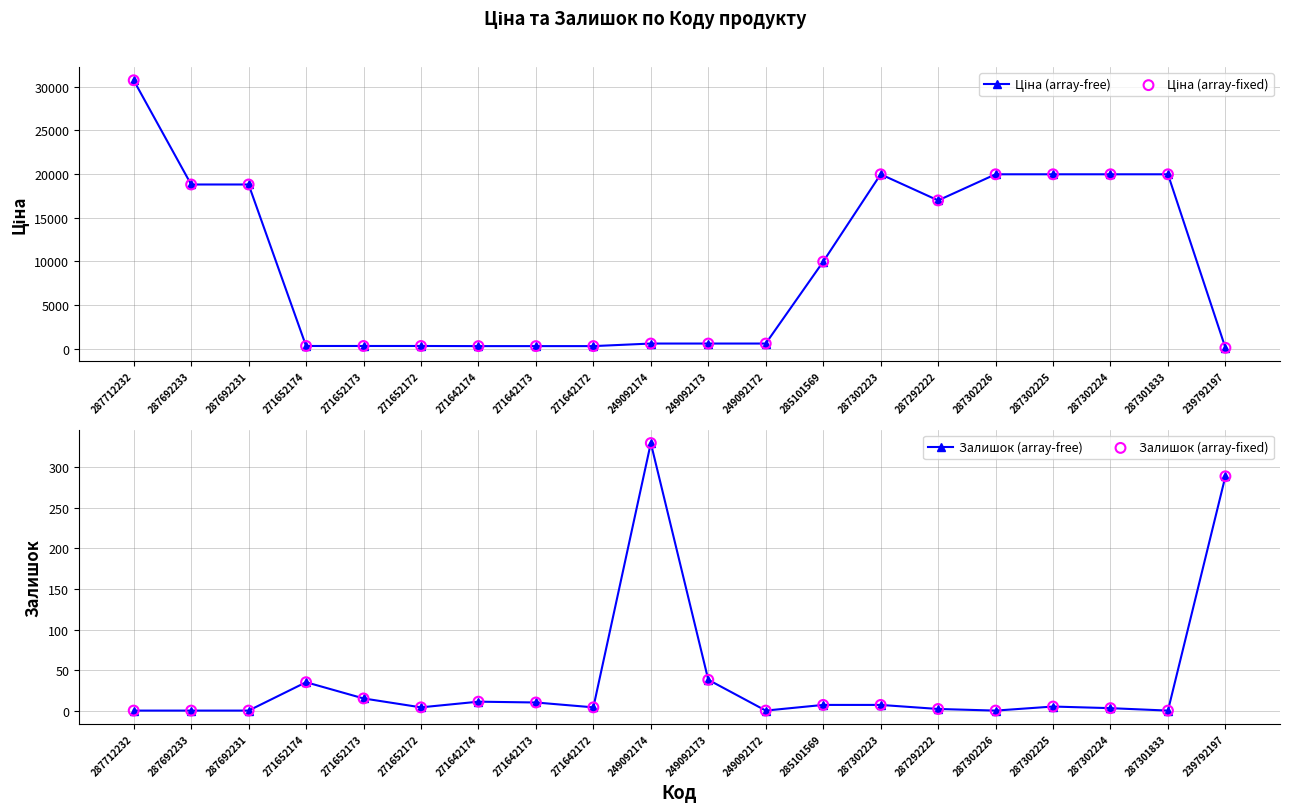

What are all the series names shown in the legend?

Ціна (array-fixed), Ціна (array-free), Залишок (array-fixed), Залишок (array-free)